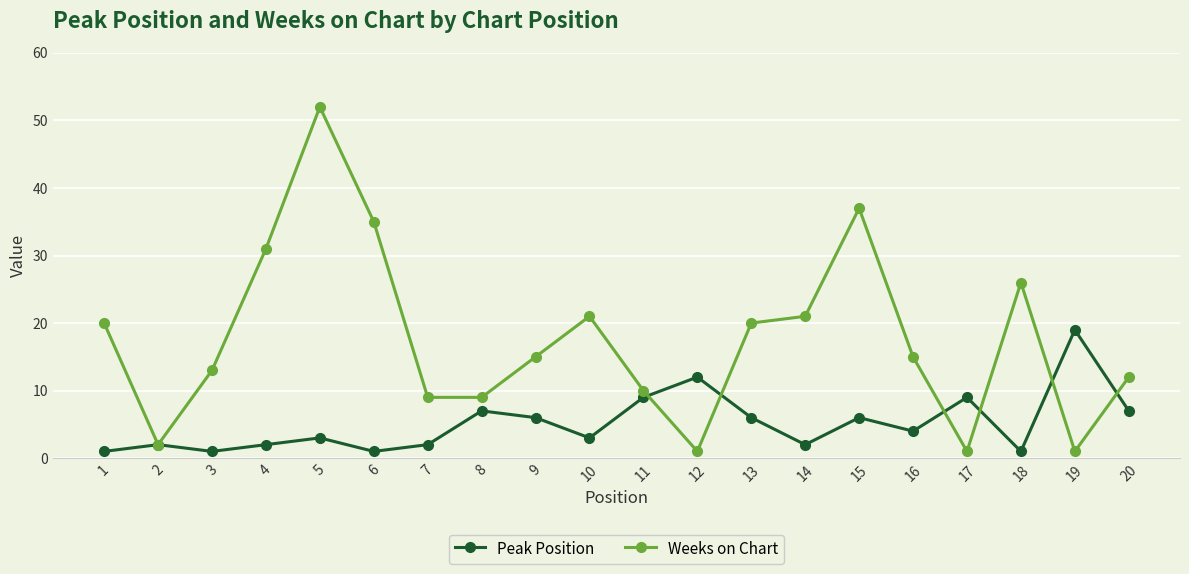

Which series has the largest range (max minus min)?

Weeks on Chart